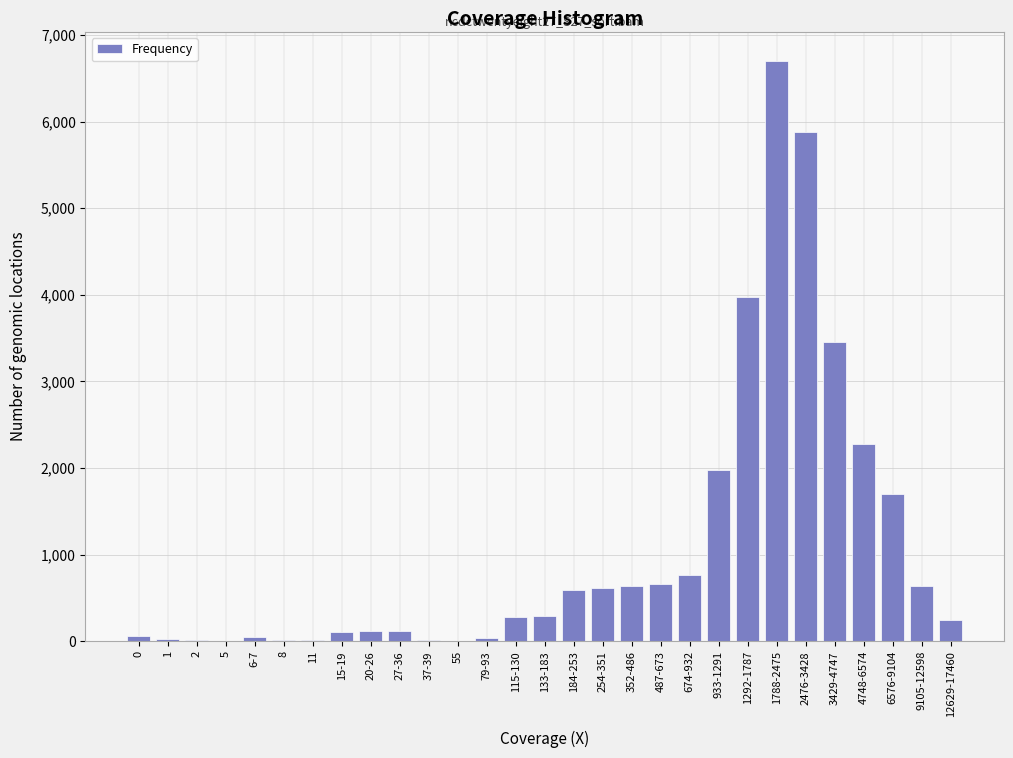

The chart shows a value of 590 at 184-253. True or false?

True